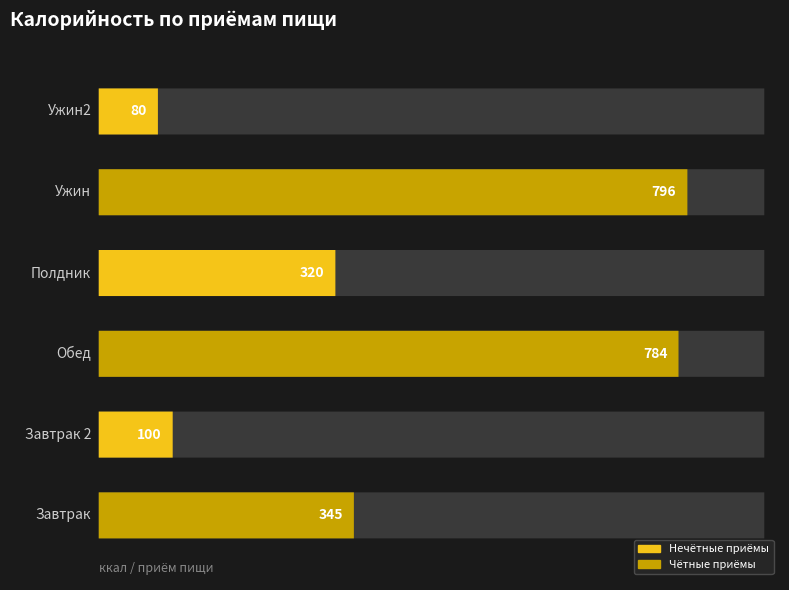

Between 4 and 12, which is larger?

12